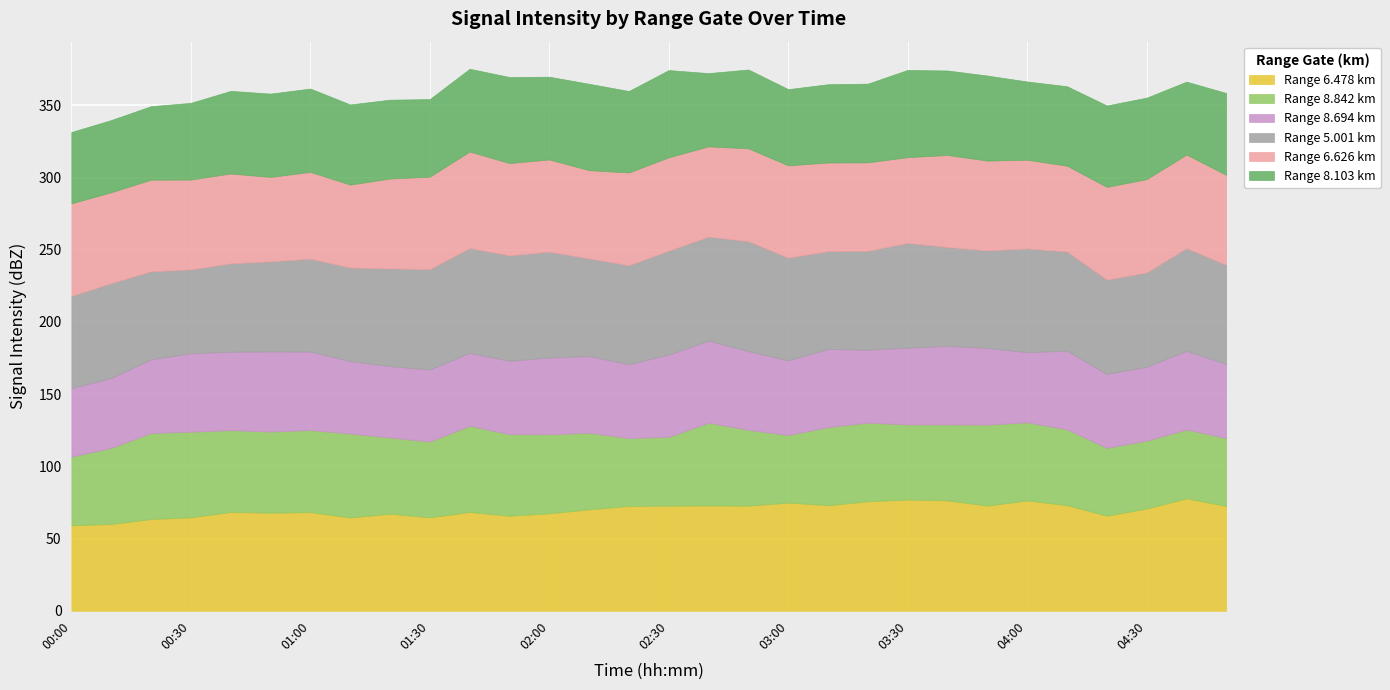

Is the value of 8.842 at 00:00 greater than the value of 6.626 at 04:20?

No